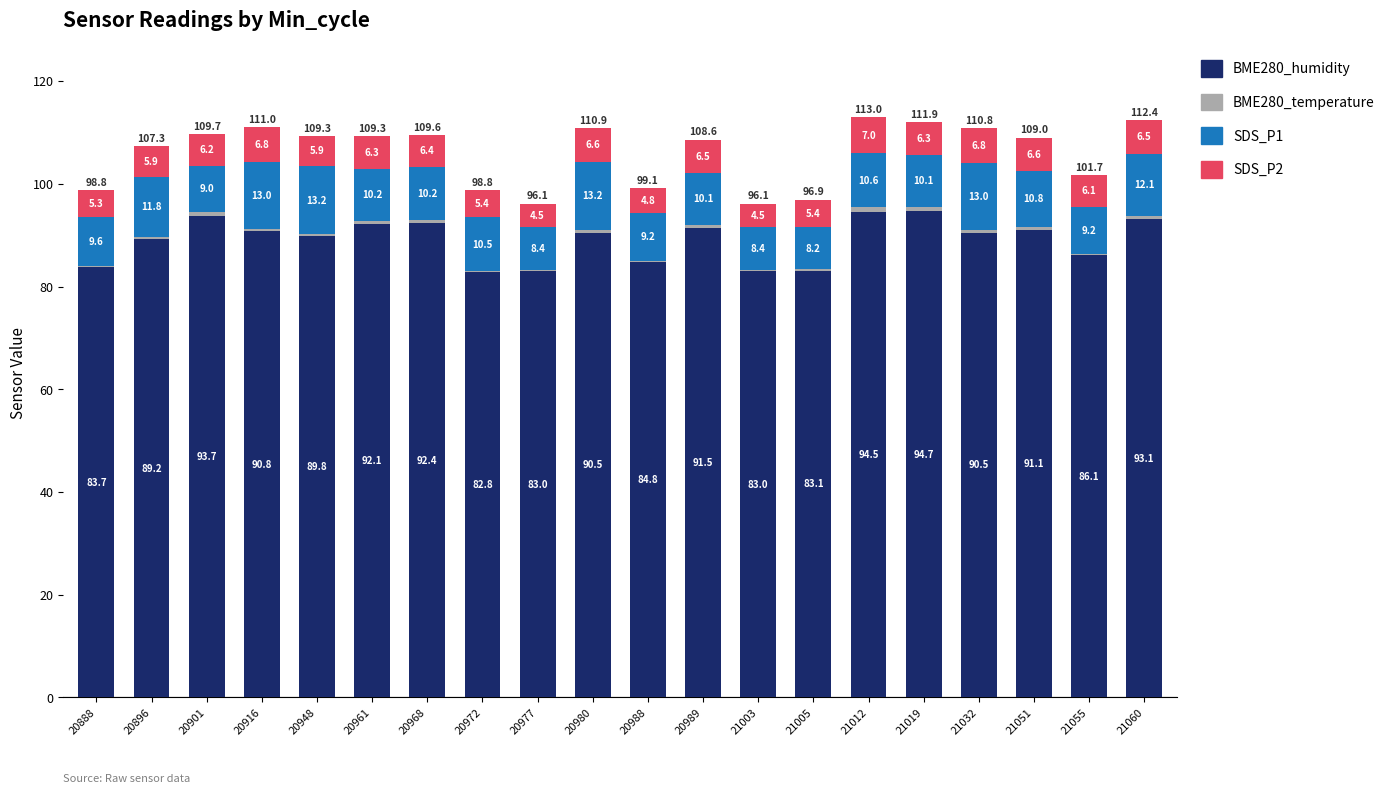

At which category is the sum across all series the highest?

21012